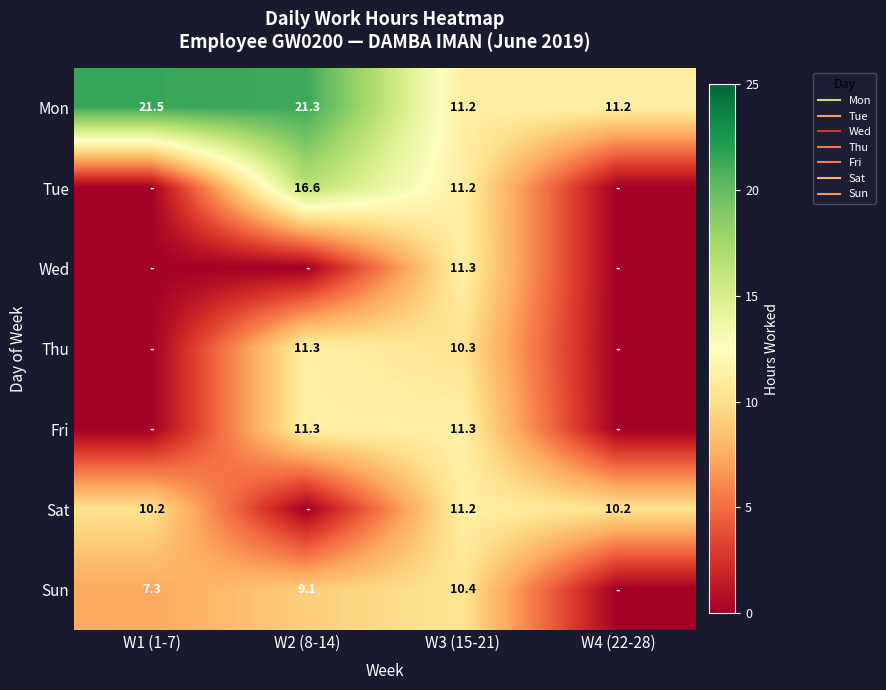

What is the greatest value displayed?

21.5